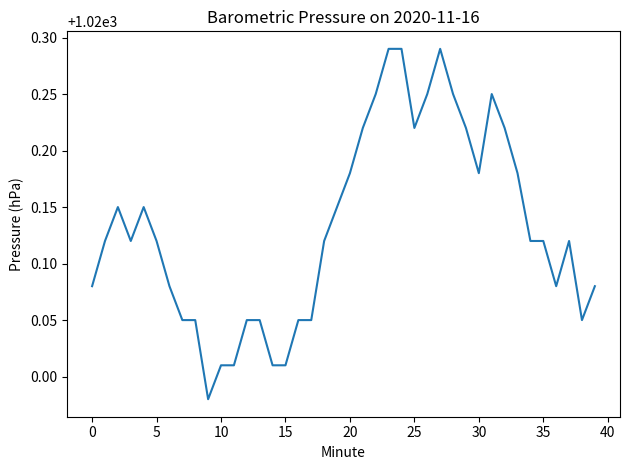

What is the difference between the maximum and minimum values?

0.3